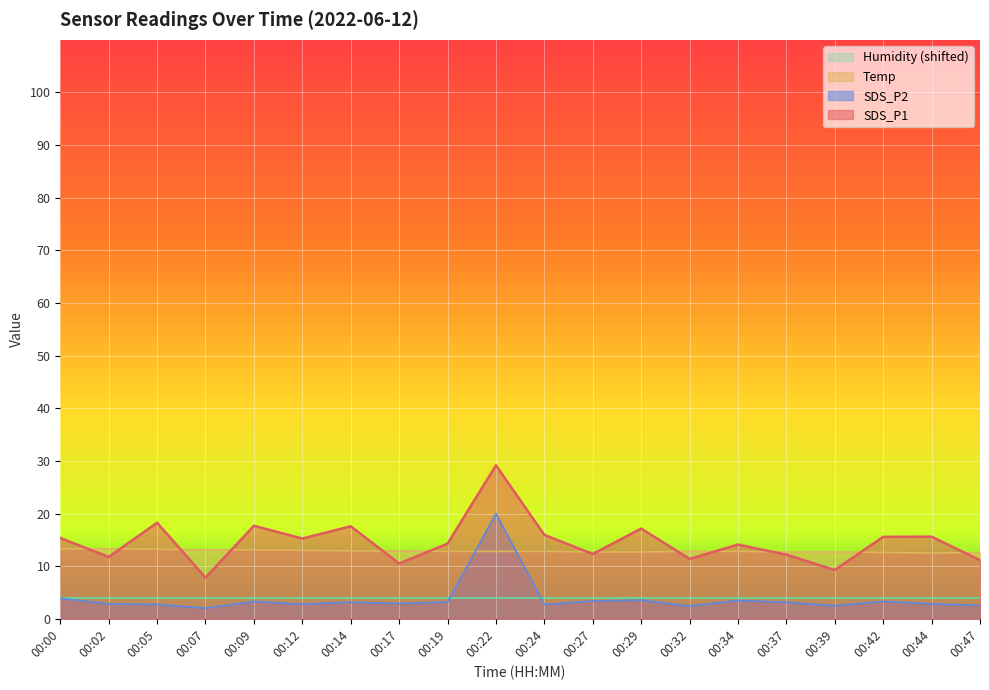

Which series has the widest spread of values?

SDS_P1